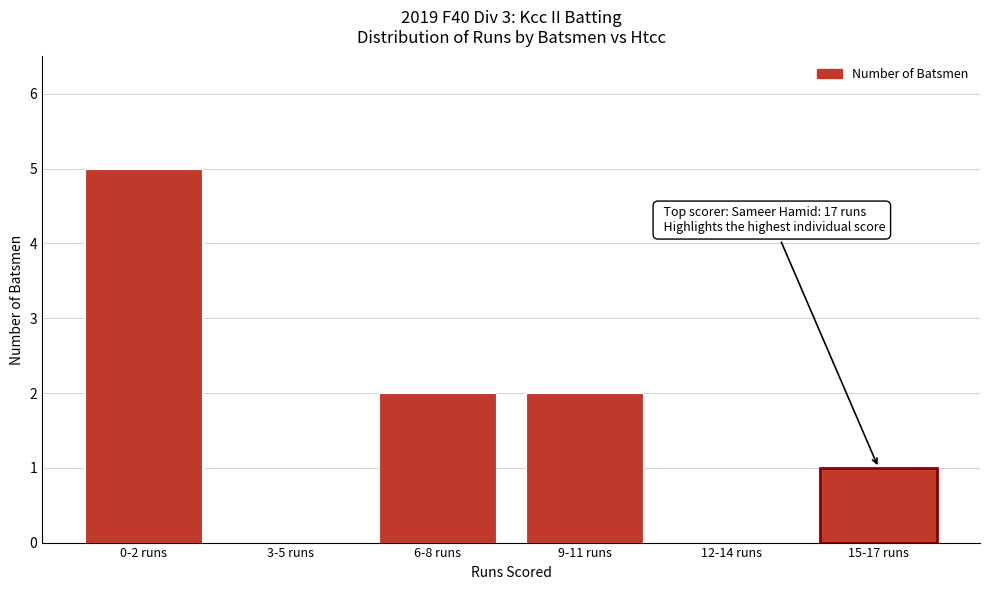

Reading left to right, transcribe all the data shown in this chart.

0-2 runs=5	3-5 runs=0	6-8 runs=2	9-11 runs=2	12-14 runs=0	15-17 runs=1